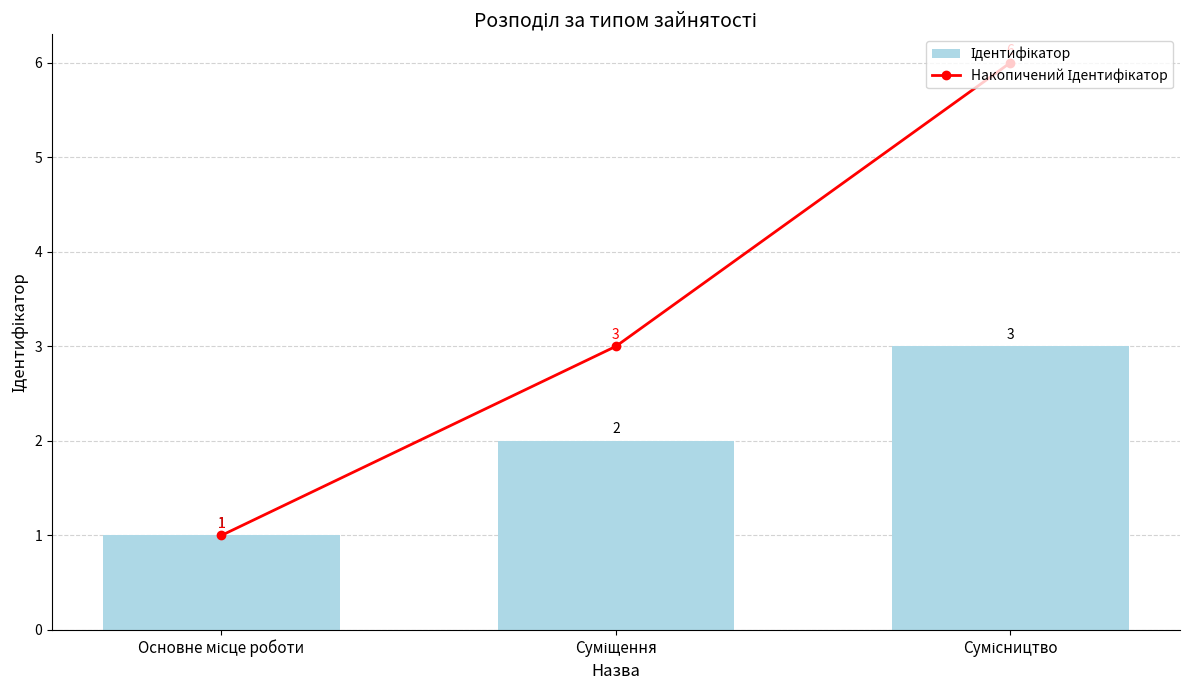

Count the Ідентифікатор values in the range 1 to 3.

3